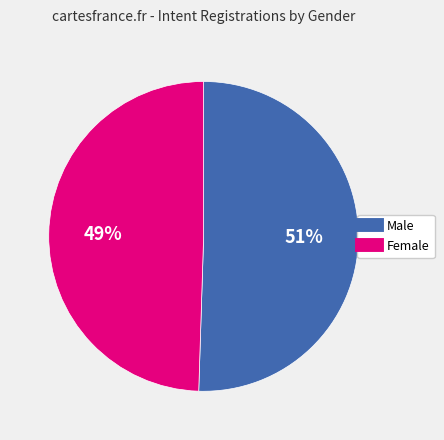

To the nearest percent, what percentage of the pie is Female?

49%